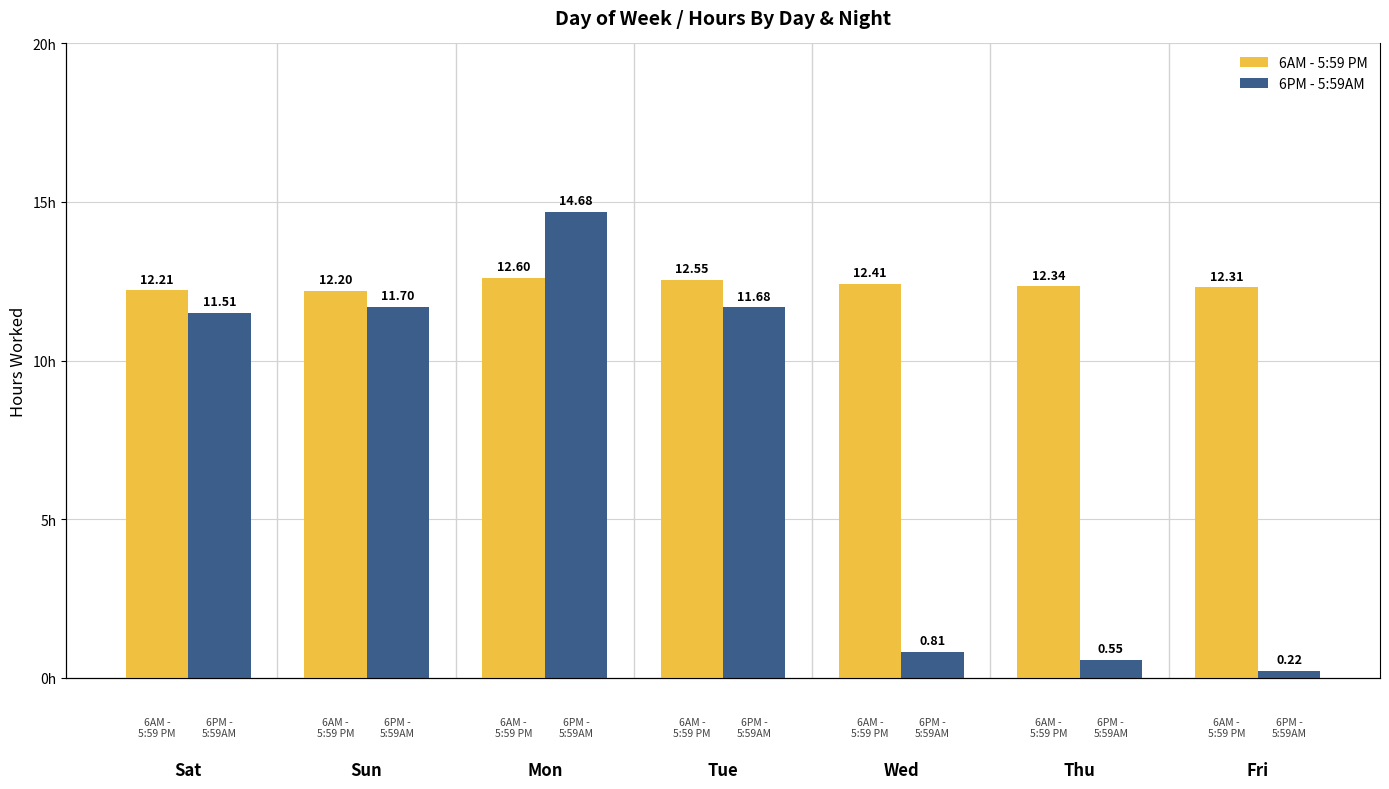

Which label corresponds to the largest value in the chart?

Mon